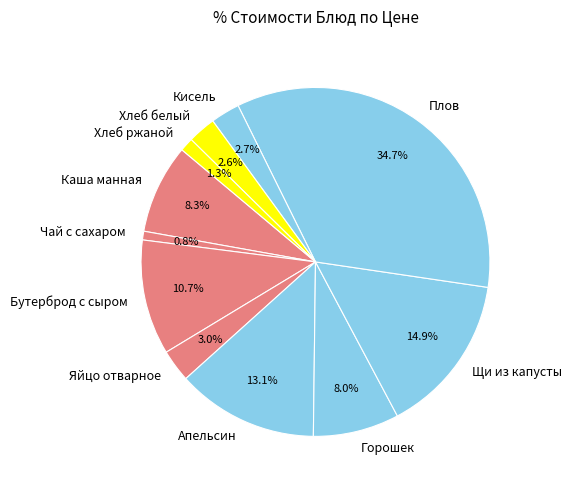

Between Хлеб ржаной and Яйцо отварное, which is larger?

Яйцо отварное